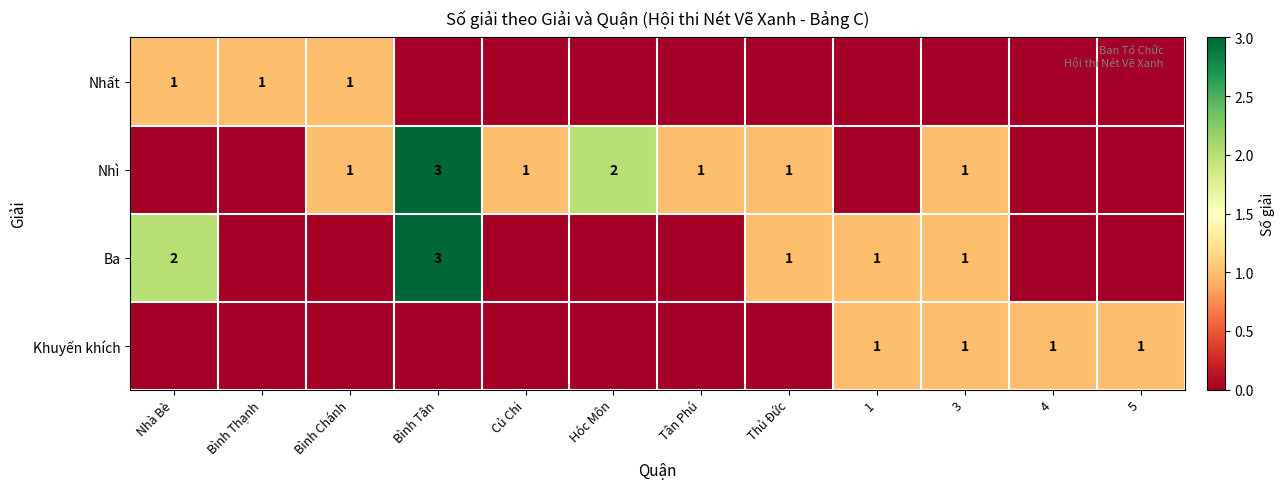

Is it true that Ba equals 2 at Nhà Bè?

True